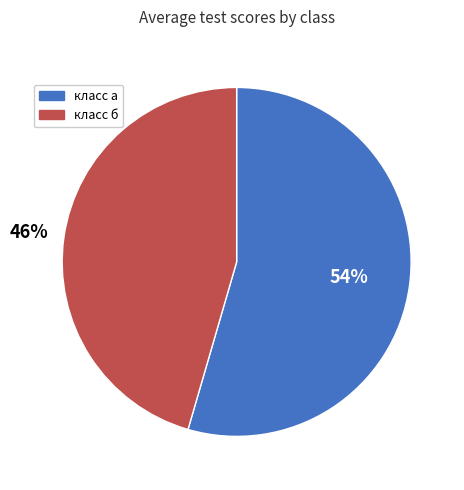

What percentage is the класс а slice, to the nearest percent?

54%